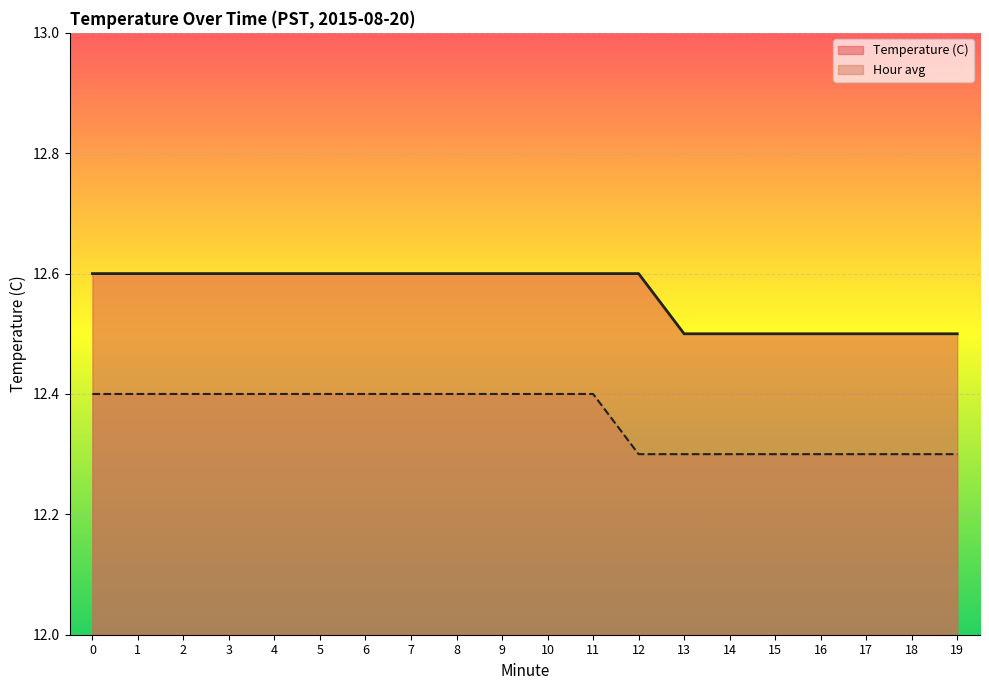

Which series has the widest spread of values?

Temperature (C)